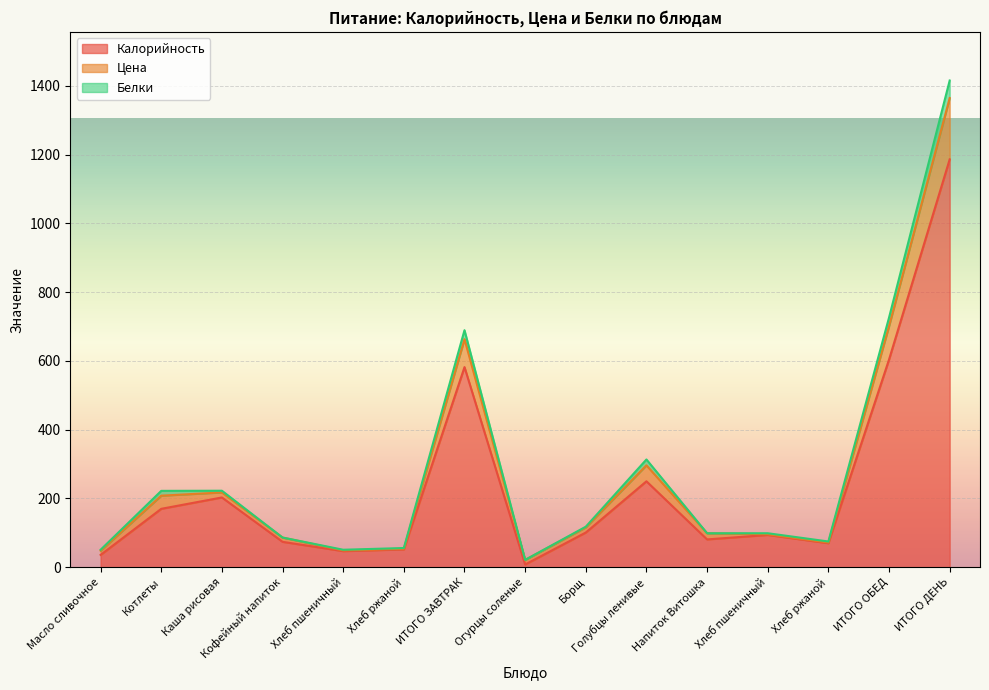

At how many categories does at least one series exceed 1062?

1